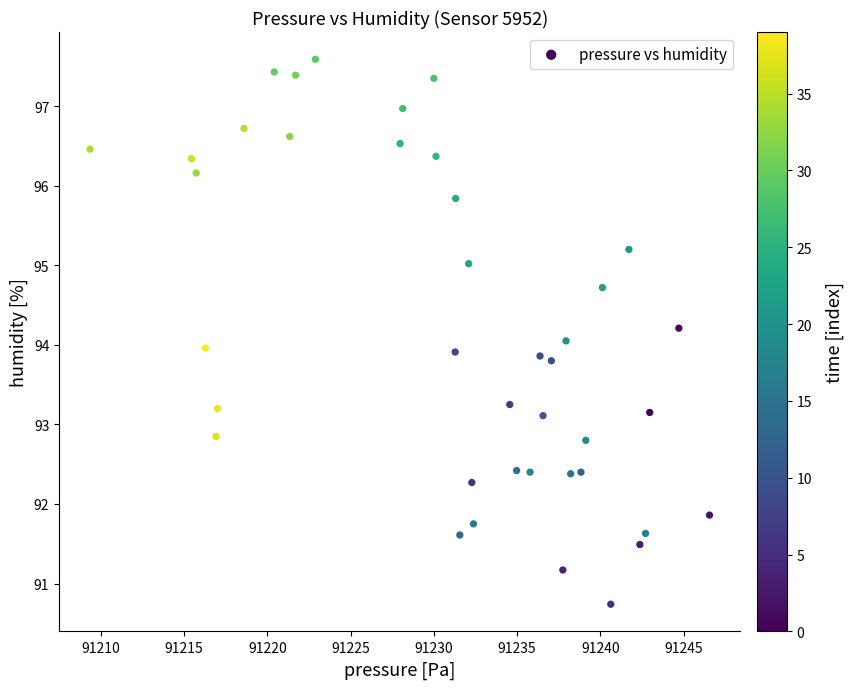

What is the range of X values (max minus min)?

37.2